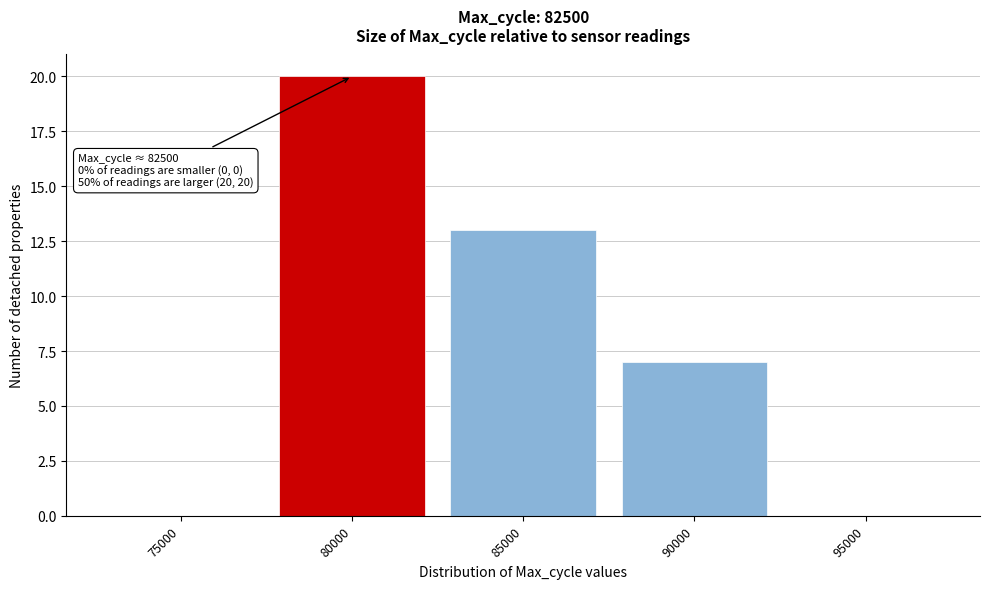

Reading right to left, extract all data points from this chart.

95000=0	90000=7	85000=13	80000=20	75000=0